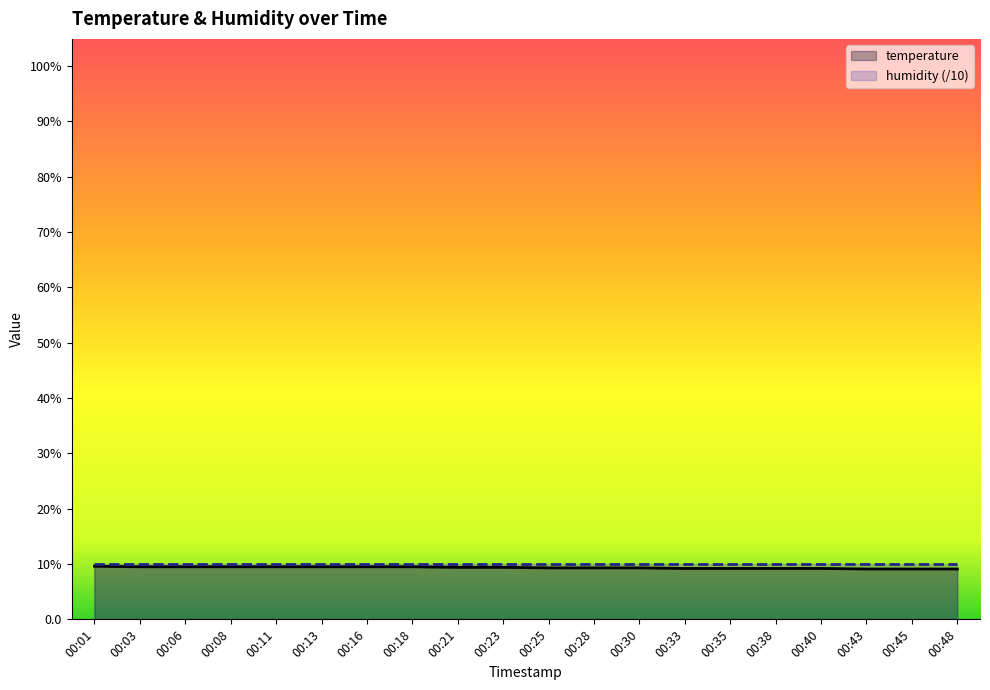

What is the sum of all values?

186.9